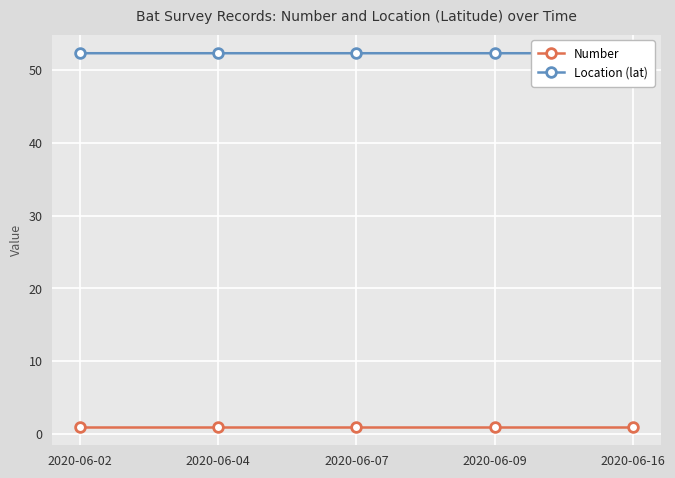

Is the value of Number at 2020-06-07 greater than the value of Location (lat) at 2020-06-04?

No